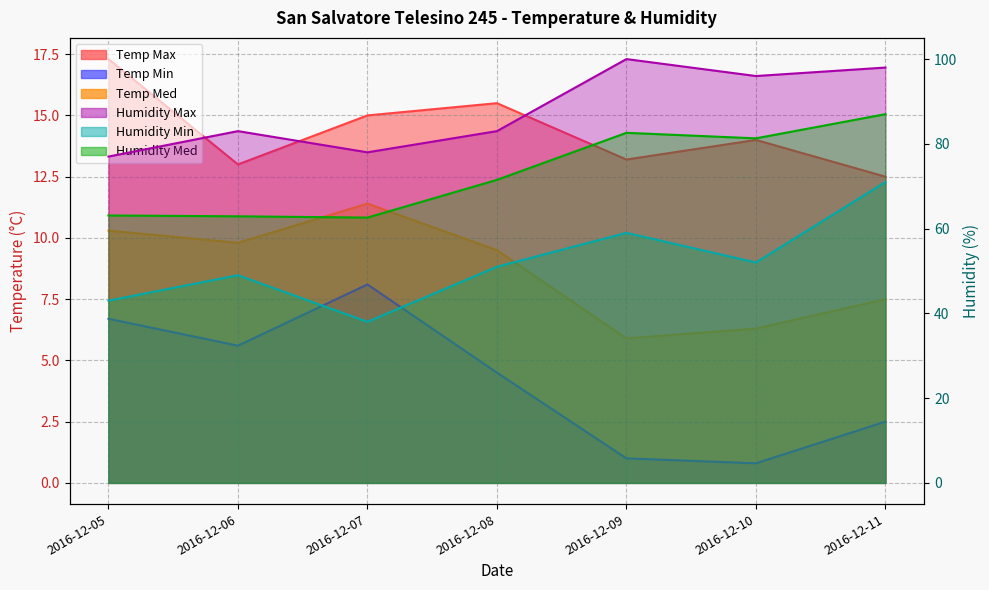

True or false: Humidity Med has more than 2 points higher than both neighbors.

False